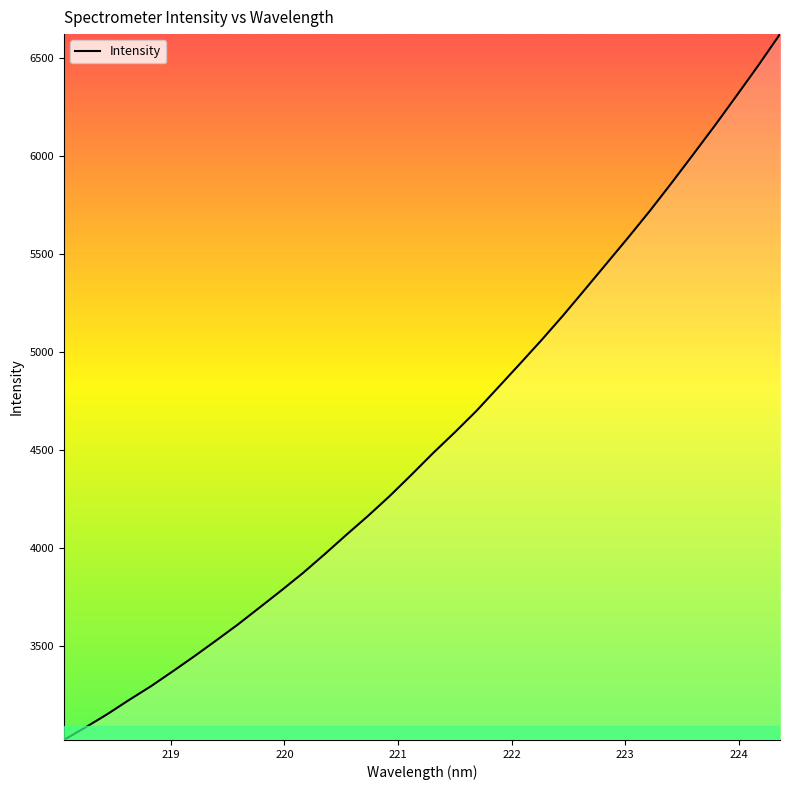

How many lines are shown in the chart?

1